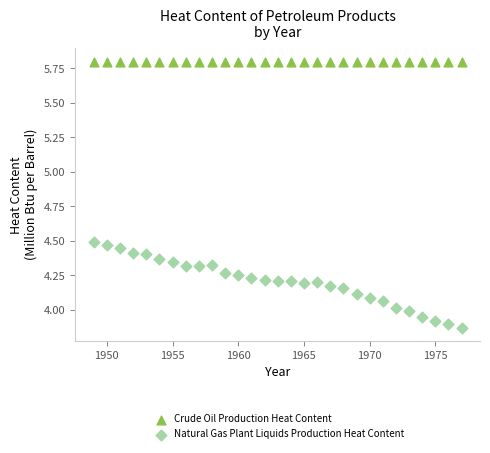

Which series contains the highest Y value?

Crude Oil Production Heat Content